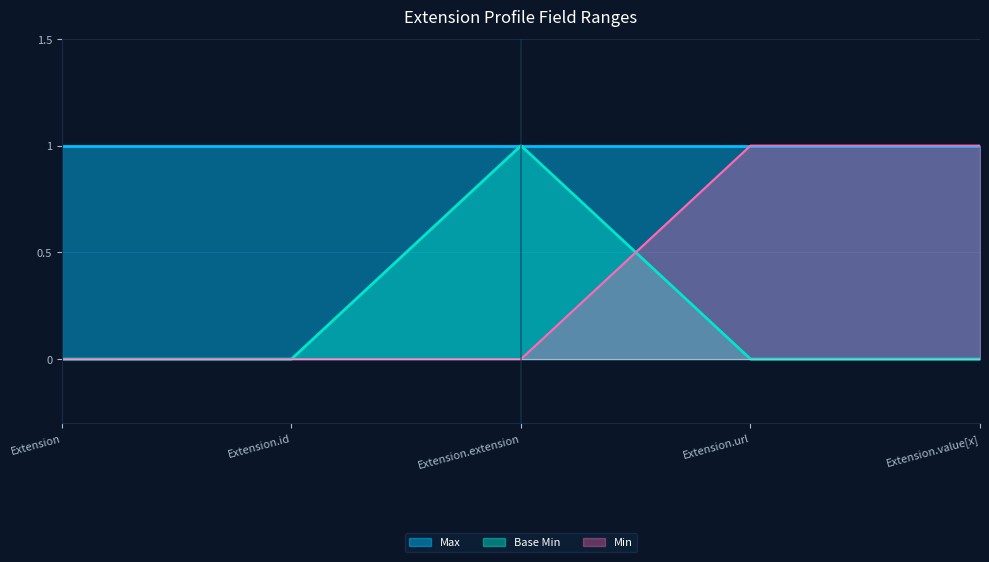

Where is the data nearest to the value 0?

Extension